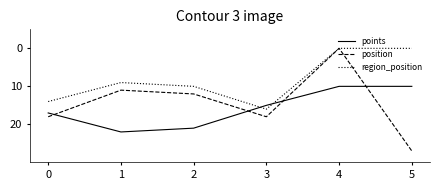

Which category has the highest value in the position series?

5